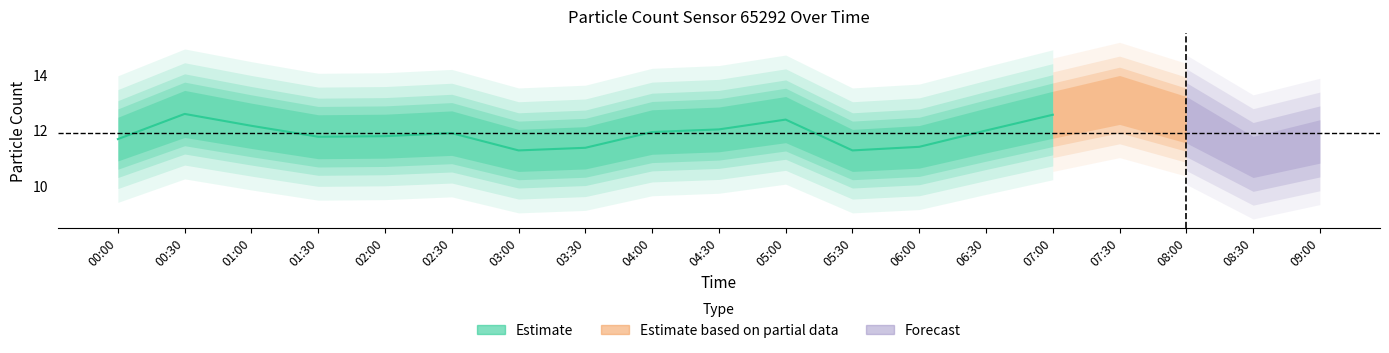

What is the label of the 14th point from the left?

06:30